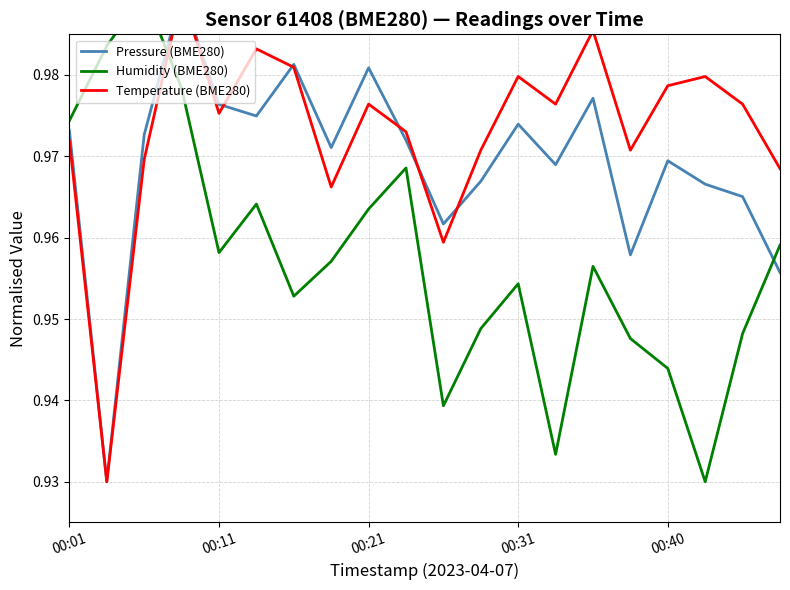

What is the greatest value displayed?

1.0